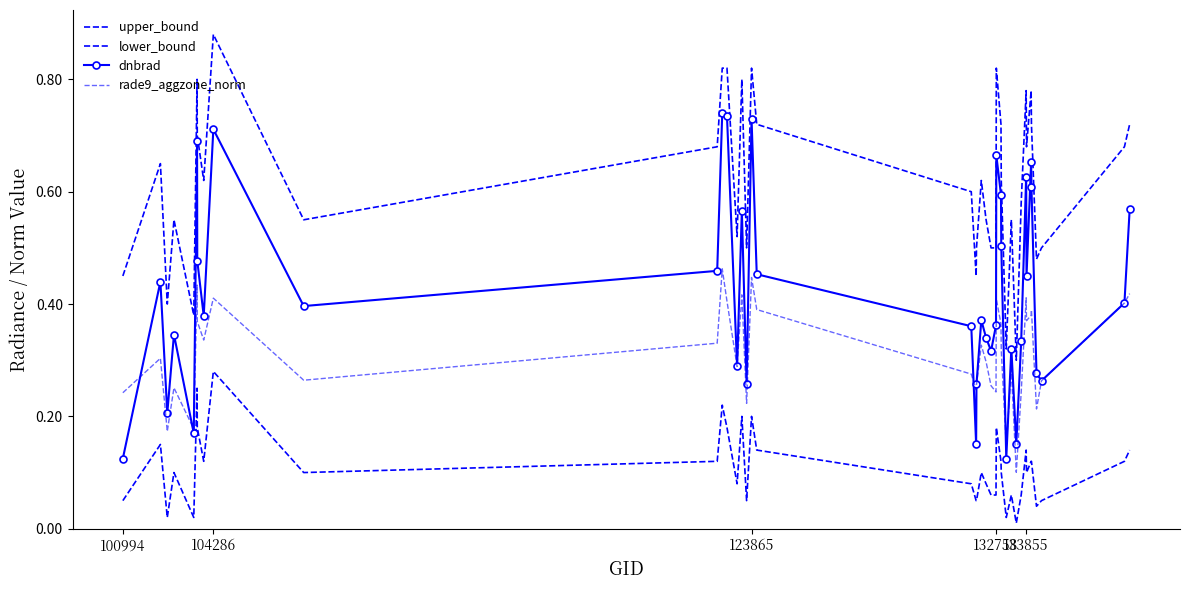

At which category is the sum across all series the highest?

104286